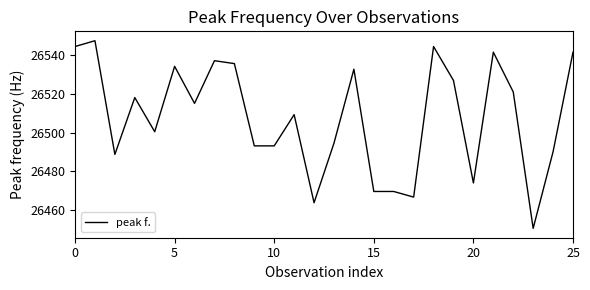

What is the average value?

26507.9